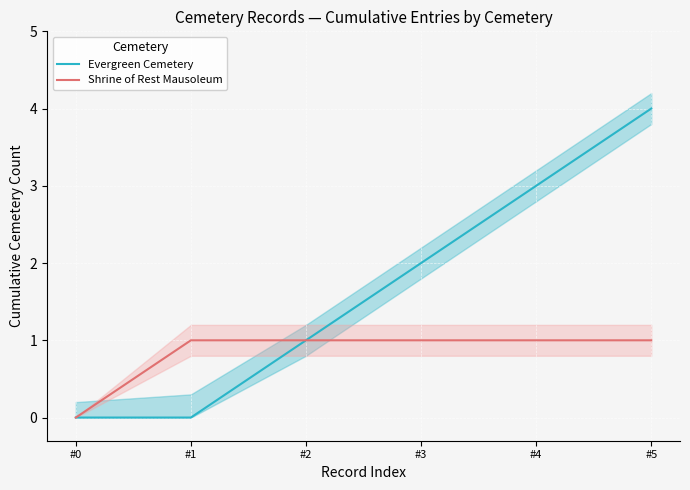

At which label does Shrine of Rest Mausoleum reach its minimum?

#0